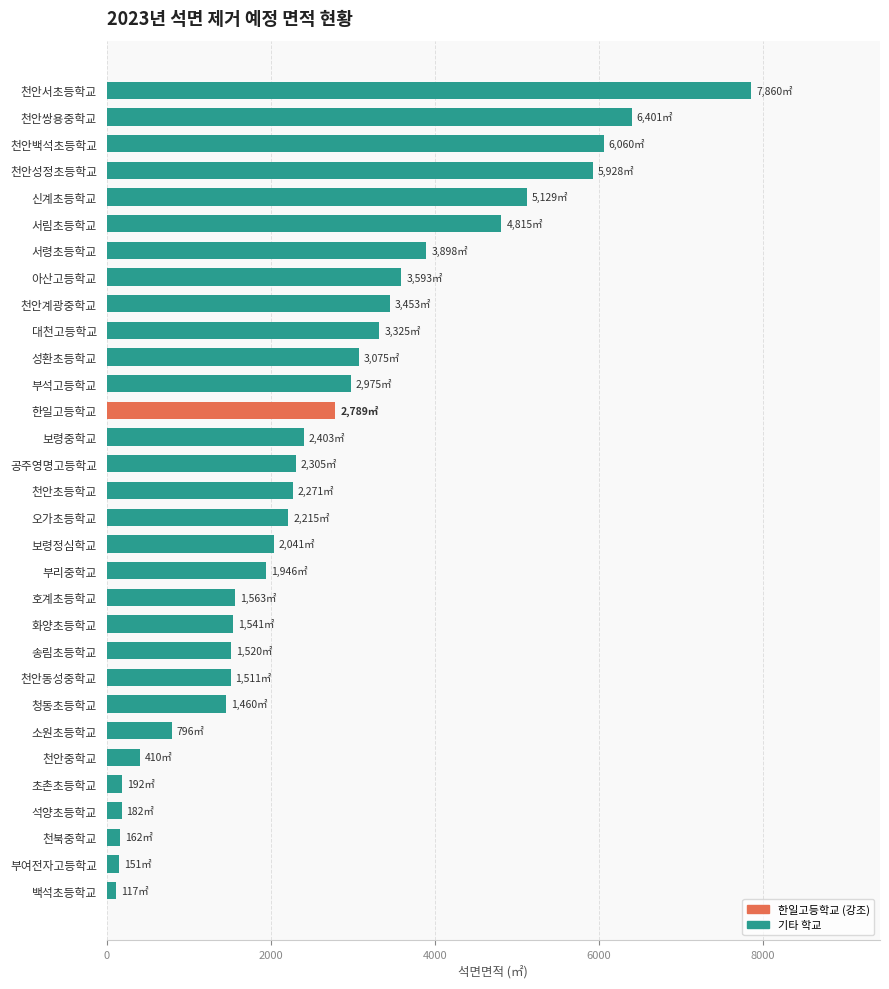

How many data points does each series have?

31